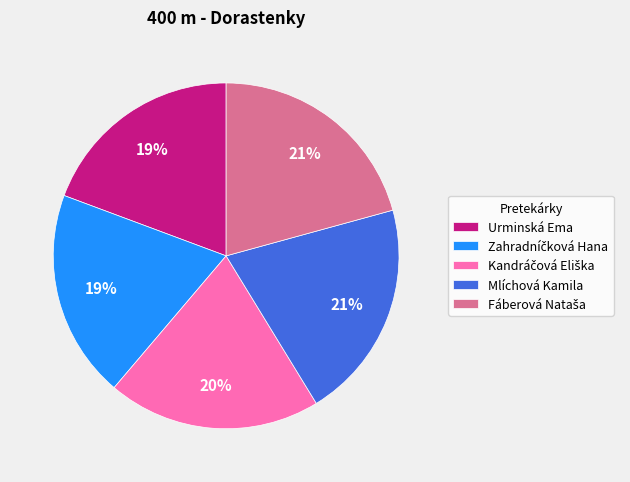

Is there any slice that represents more than half of the pie?

No